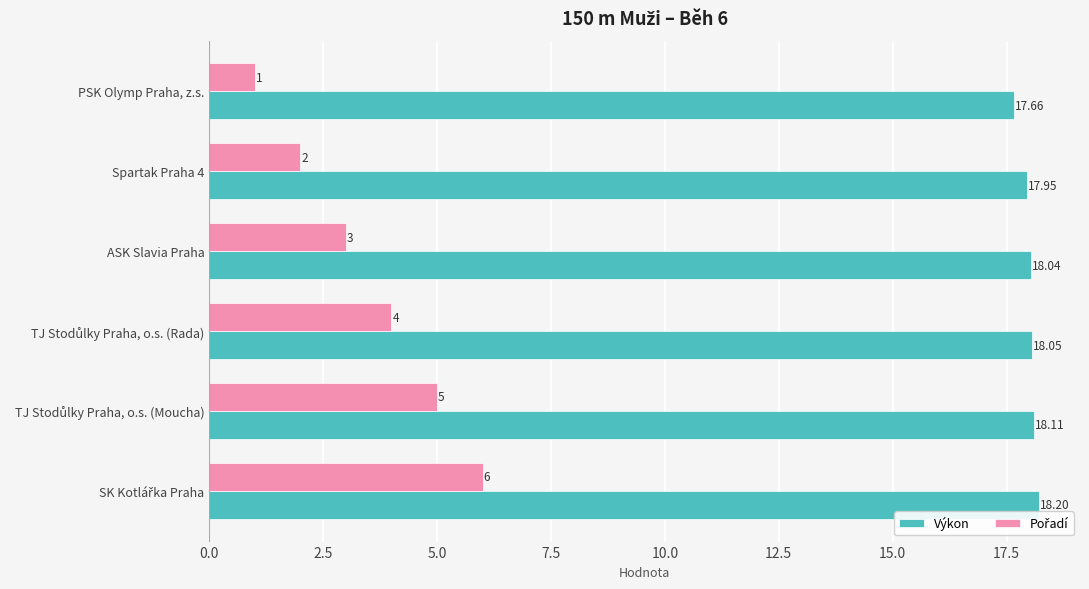

What is the spread (max minus min) of values at ASK Slavia Praha?

15.0